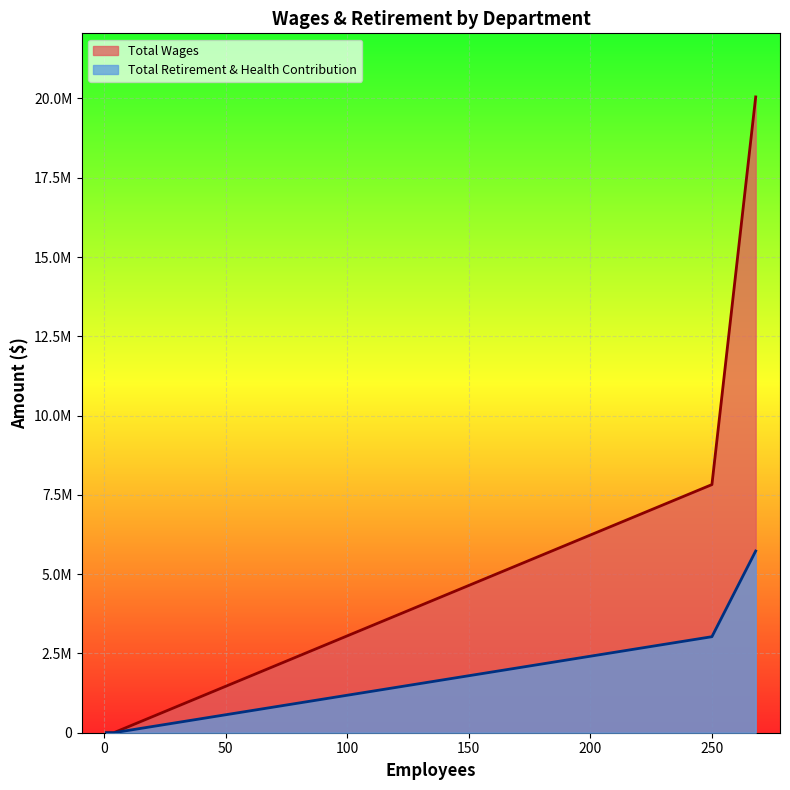

Reading left to right, list all the values displayed in this chart.

Total Wages: Certificated=20049666	Classified=7824505	Elected Official, Certificated=2040	Elected Official=0
Total Retirement & Health Contribution: Certificated=5729763	Classified=3028078	Elected Official, Certificated=0	Elected Official=0